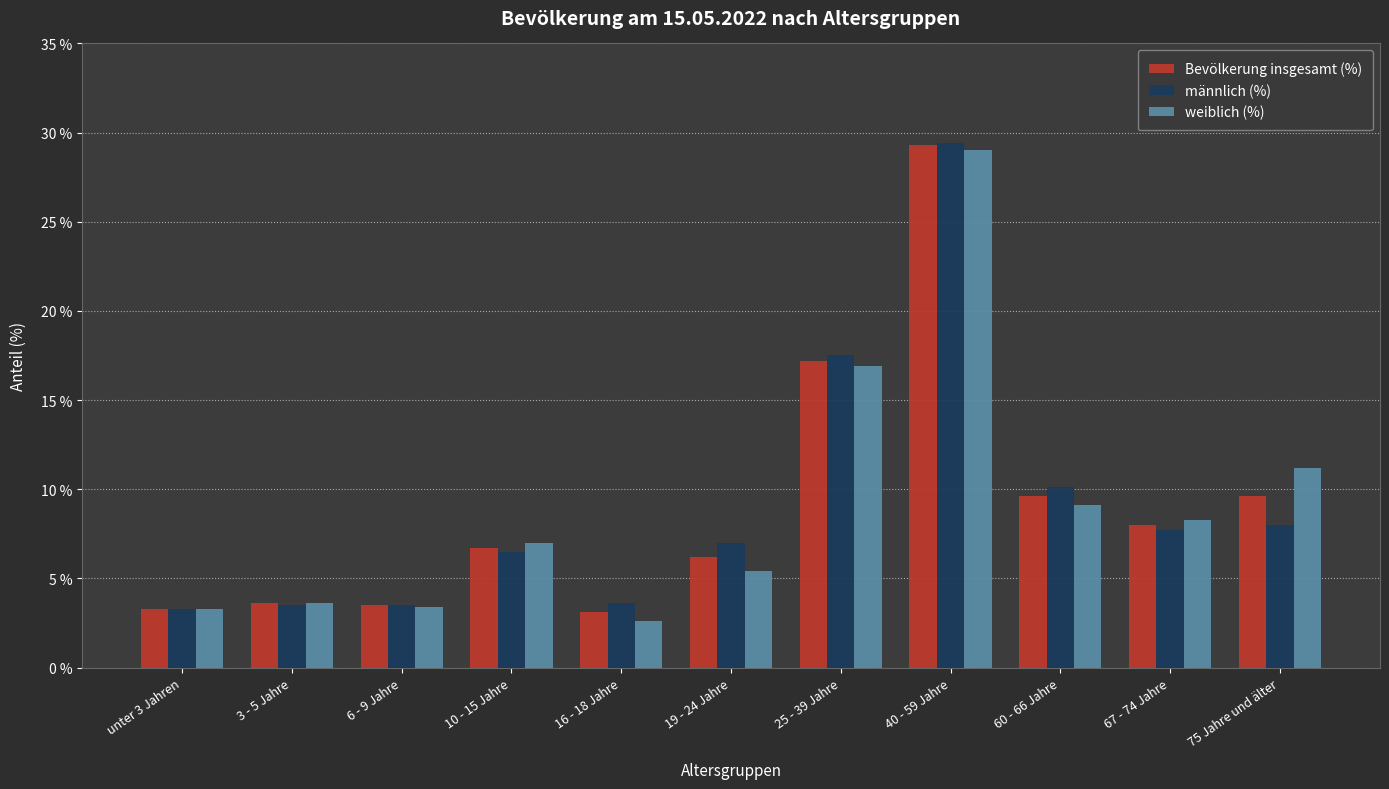

At which category is the sum across all series the highest?

40 - 59 Jahre